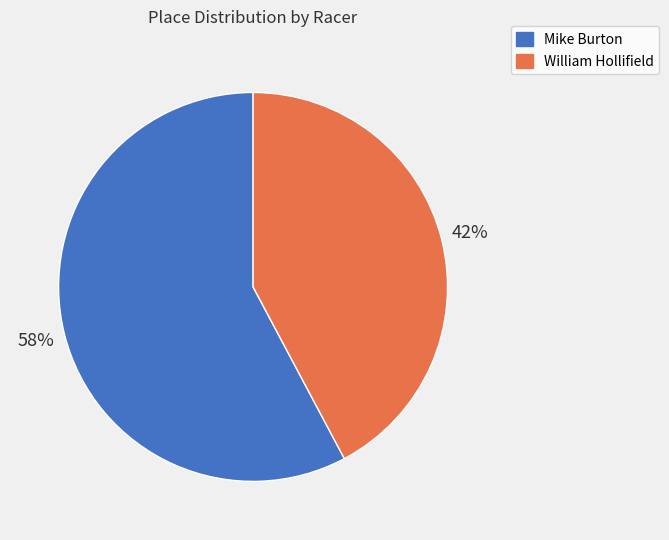

Rank the categories by value from highest to lowest.

Mike Burton, William Hollifield